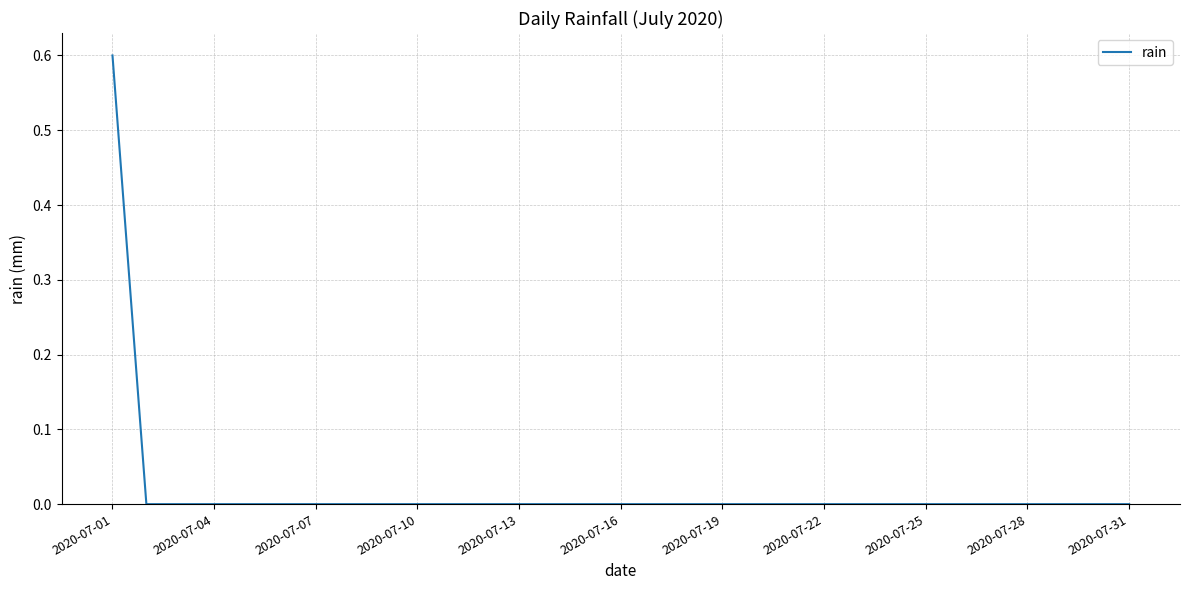

What is the maximum value shown in the chart?

0.6